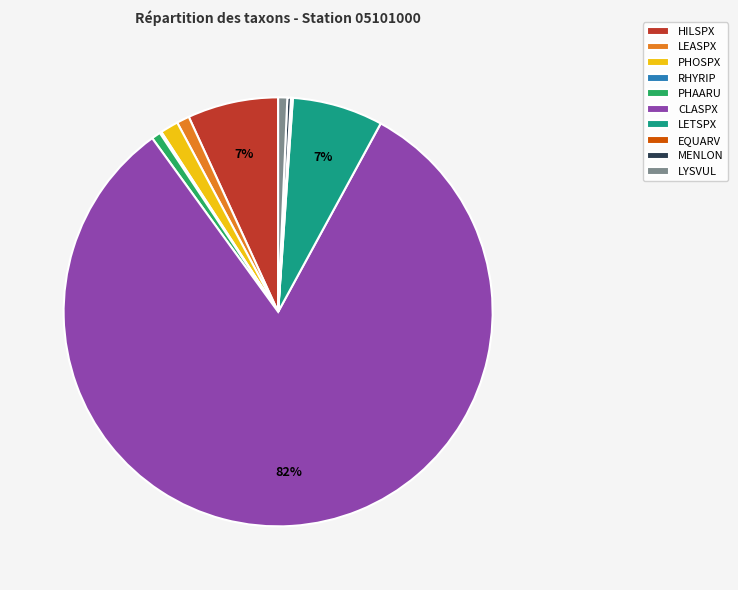

Is there a majority slice in this chart?

Yes